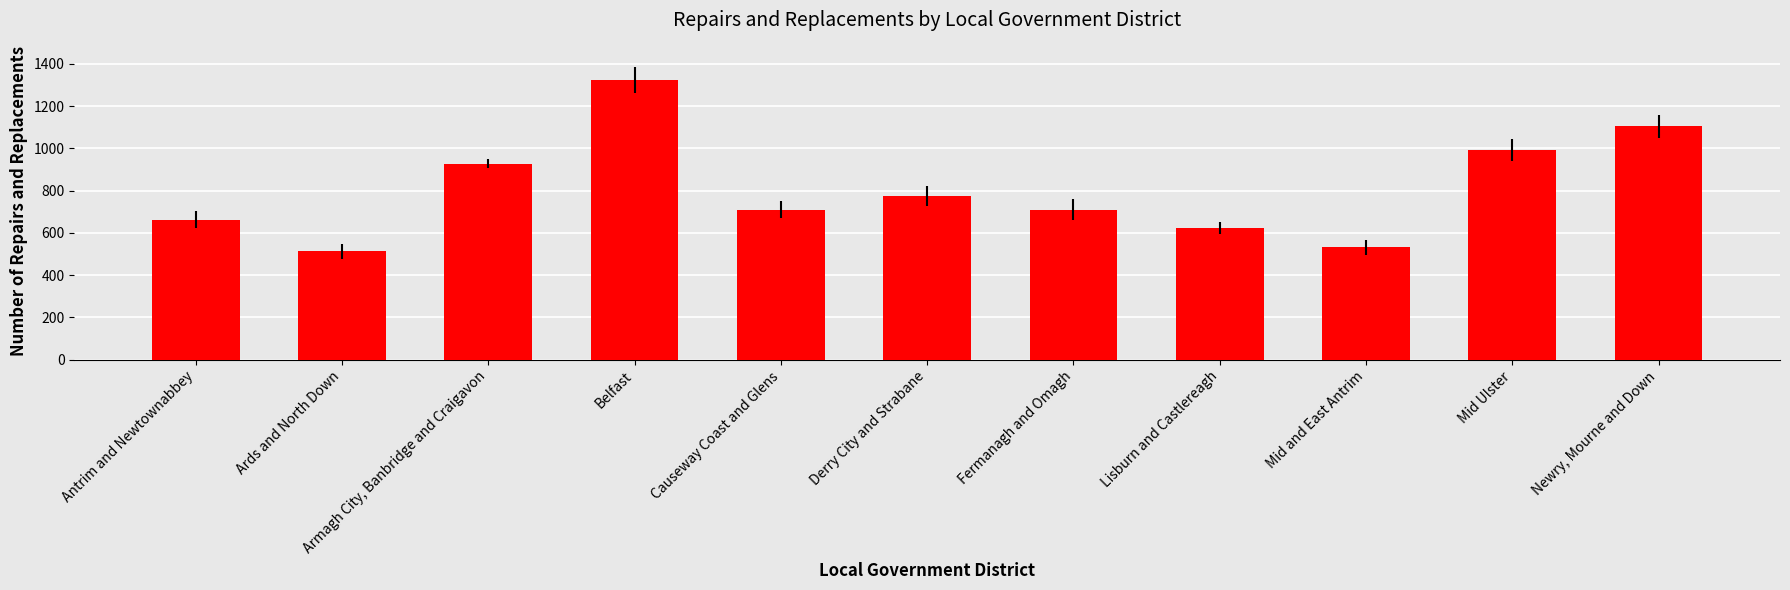

At which category does the chart reach its peak across all series?

Belfast